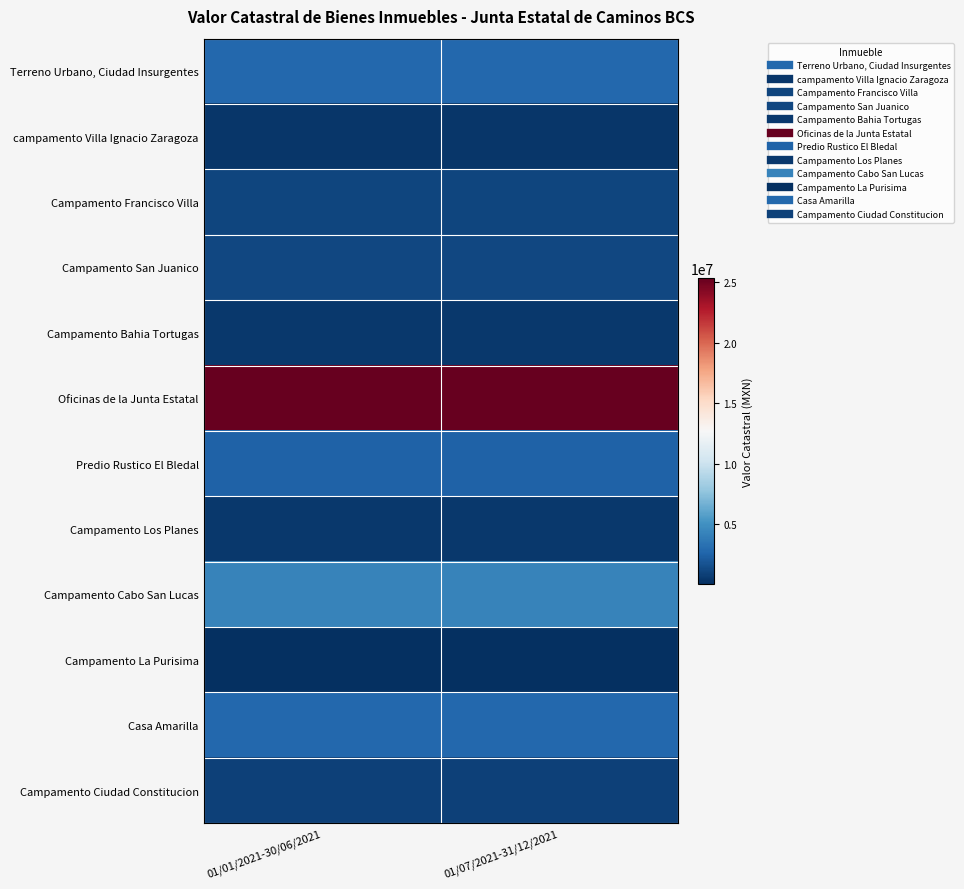

Reading right to left, what are all the values shown in this chart?

Terreno Urbano, Ciudad Insurgentes: 01/07/2021-31/12/2021=2800000	01/01/2021-30/06/2021=2800000
campamento Villa Ignacio Zaragoza: 01/07/2021-31/12/2021=400000	01/01/2021-30/06/2021=400000
Campamento Francisco Villa: 01/07/2021-31/12/2021=1132700	01/01/2021-30/06/2021=1132700
Campamento San Juanico: 01/07/2021-31/12/2021=1152000	01/01/2021-30/06/2021=1152000
Campamento Bahia Tortugas: 01/07/2021-31/12/2021=476100	01/01/2021-30/06/2021=476100
Oficinas de la Junta Estatal: 01/07/2021-31/12/2021=25336800	01/01/2021-30/06/2021=25336800
Predio Rustico El Bledal: 01/07/2021-31/12/2021=2500000	01/01/2021-30/06/2021=2500000
Campamento Los Planes: 01/07/2021-31/12/2021=524400	01/01/2021-30/06/2021=524400
Campamento Cabo San Lucas: 01/07/2021-31/12/2021=4248100	01/01/2021-30/06/2021=4248100
Campamento La Purisima: 01/07/2021-31/12/2021=55080	01/01/2021-30/06/2021=55080
Casa Amarilla: 01/07/2021-31/12/2021=2800000	01/01/2021-30/06/2021=2800000
Campamento Ciudad Constitucion: 01/07/2021-31/12/2021=856315	01/01/2021-30/06/2021=856315